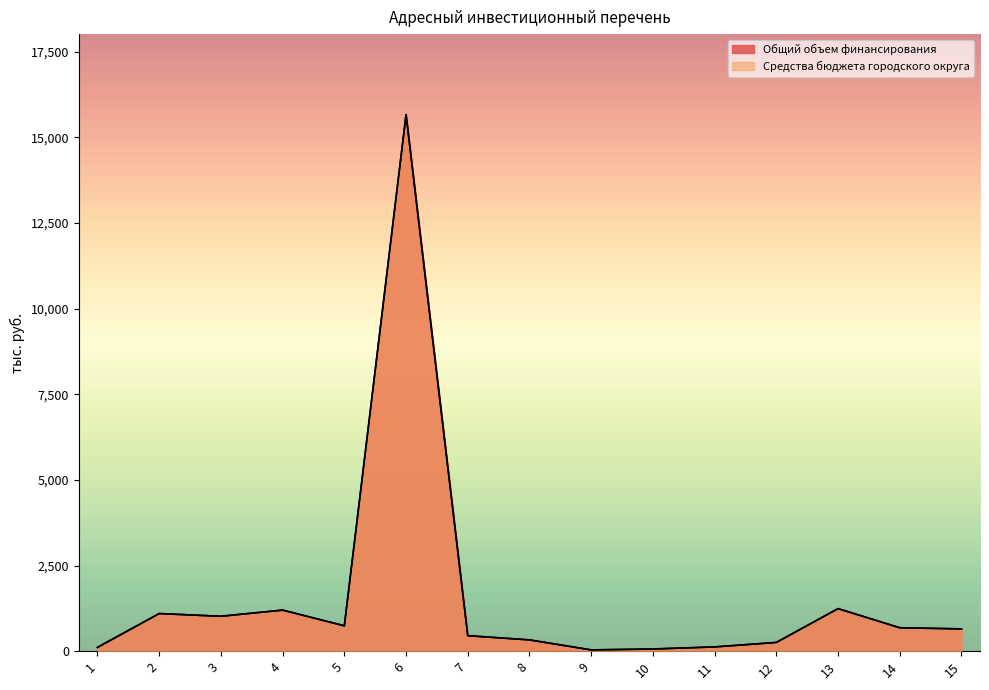

What is the difference between the maximum and minimum values in the Общий объем финансирования series?

15631.2